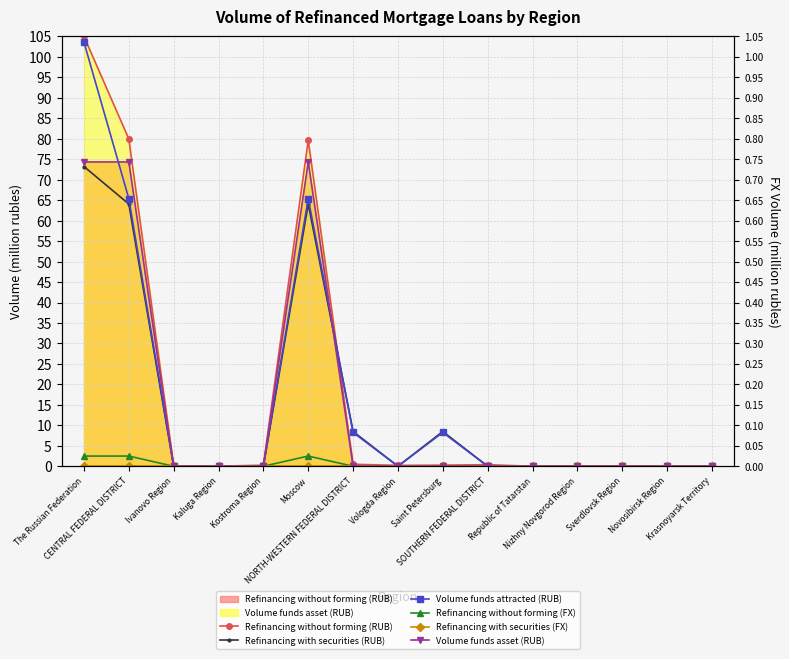

What is the difference between the maximum and minimum values in the Refinancing with securities (RUB) series?

73.2